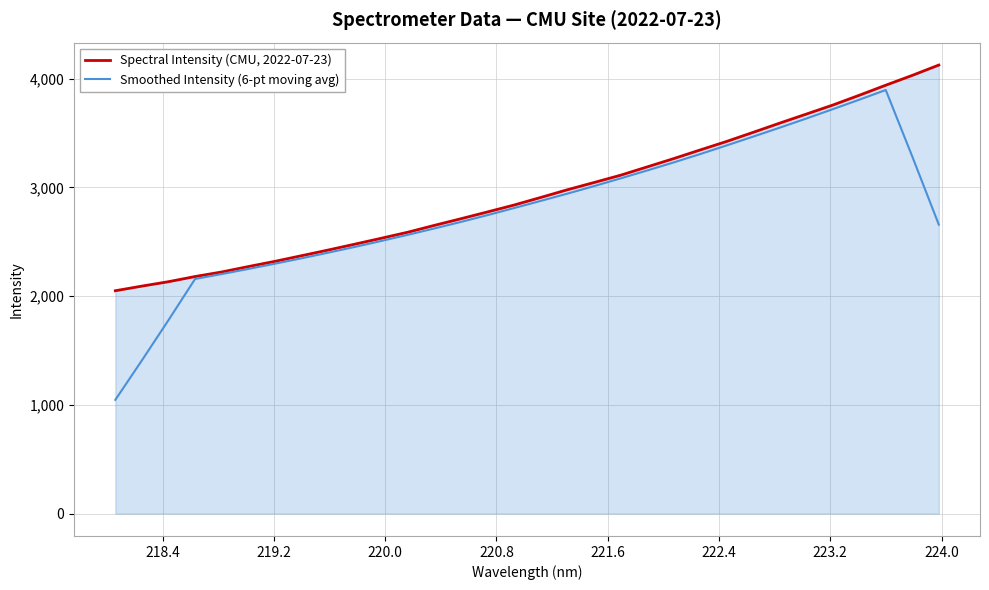

List the series in order of their peak value, lowest first.

Smoothed Intensity (6-pt moving avg), Spectral Intensity (CMU, 2022-07-23)